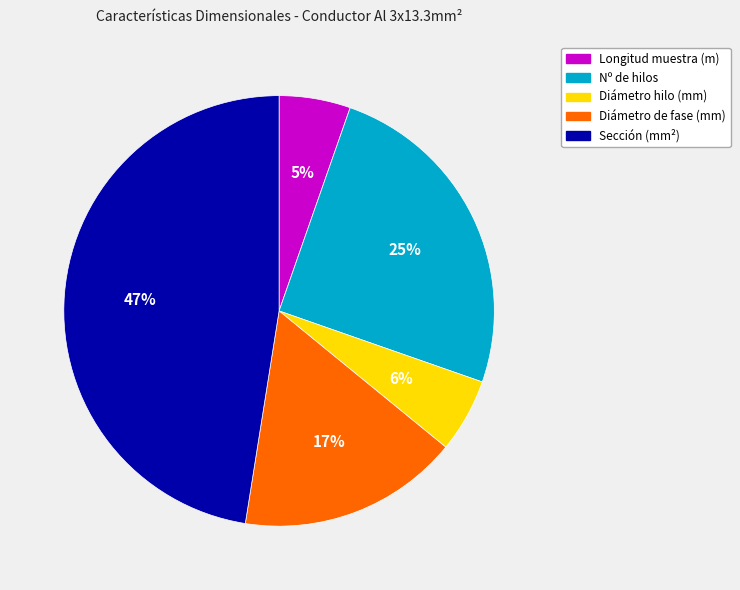

True or false: Diámetro hilo (mm) accounts for 6% of the total.

True